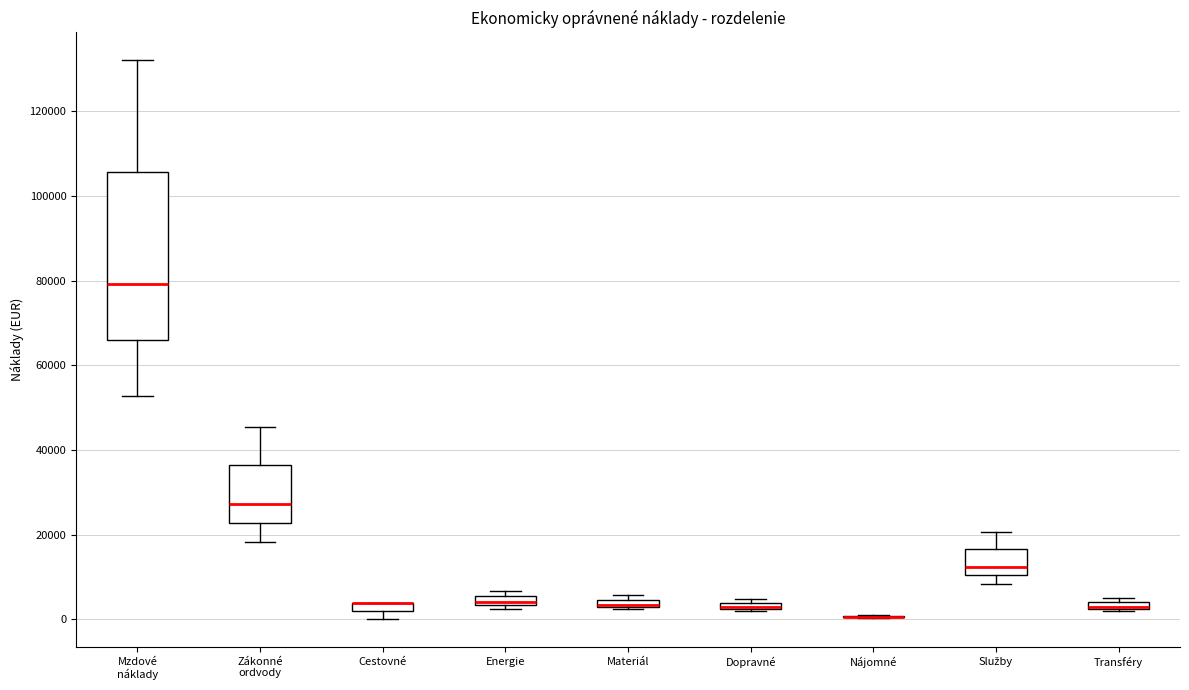

Which box is the tallest, from its lower edge to its upper edge?

Mzdové náklady